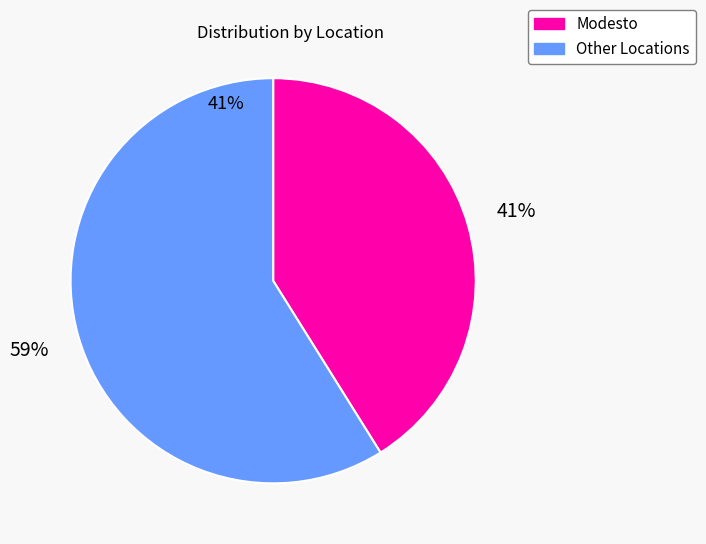

To the nearest percent, what portion does Other Locations represent?

59%